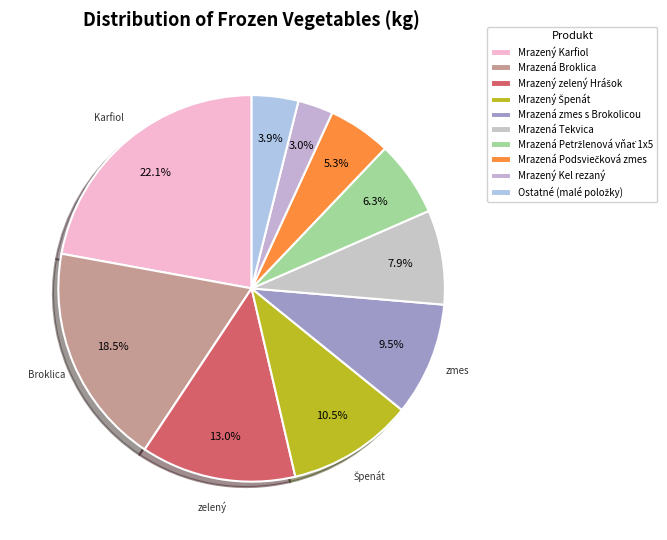

How many segments does this pie chart have?

10